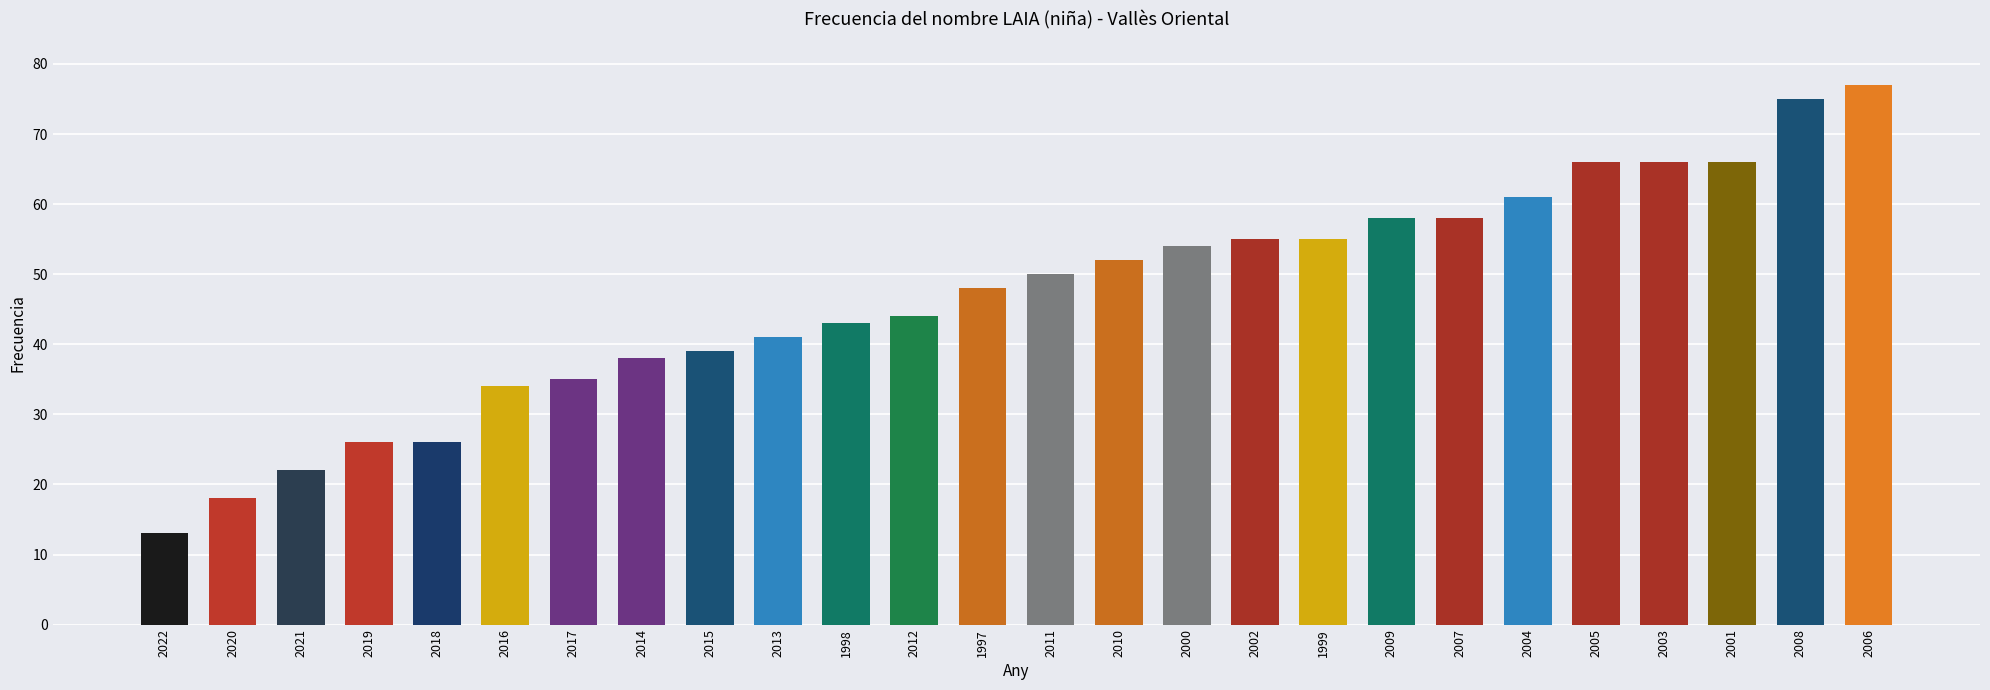

What value does the data have at 2000, to the nearest 5?

55